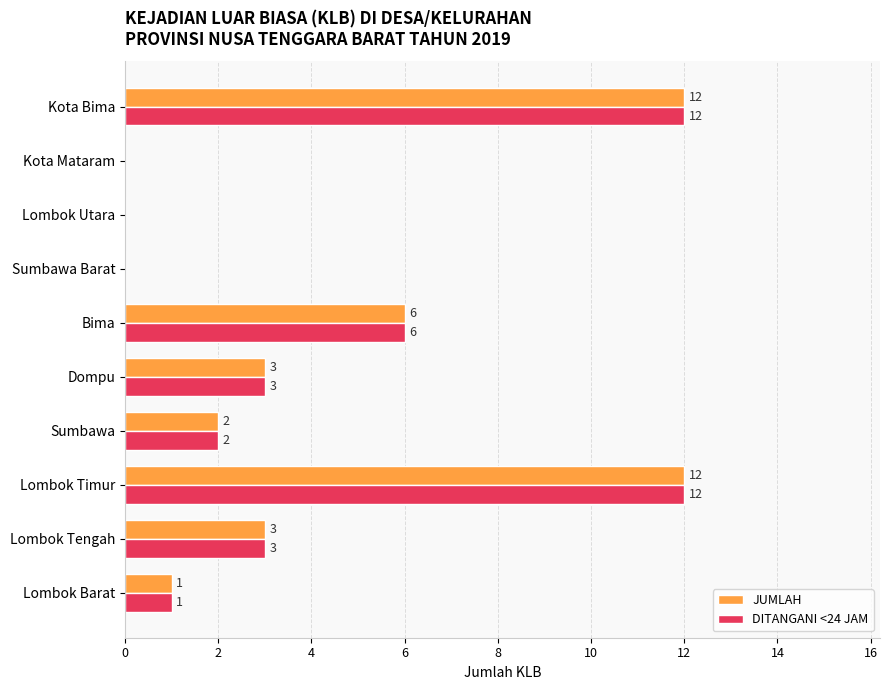

True or false: DITANGANI <24 JAM has a value of 4 at Lombok Utara.

False